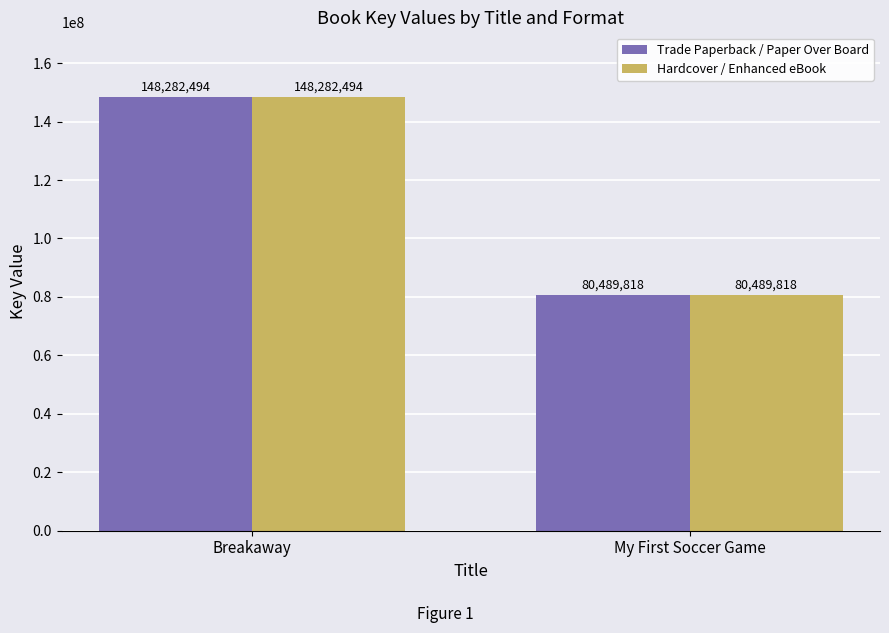

Reading left to right, what are all the values shown in this chart?

Trade Paperback / Paper Over Board: 148282494	80489818
Hardcover / Enhanced eBook: 148282494	80489818